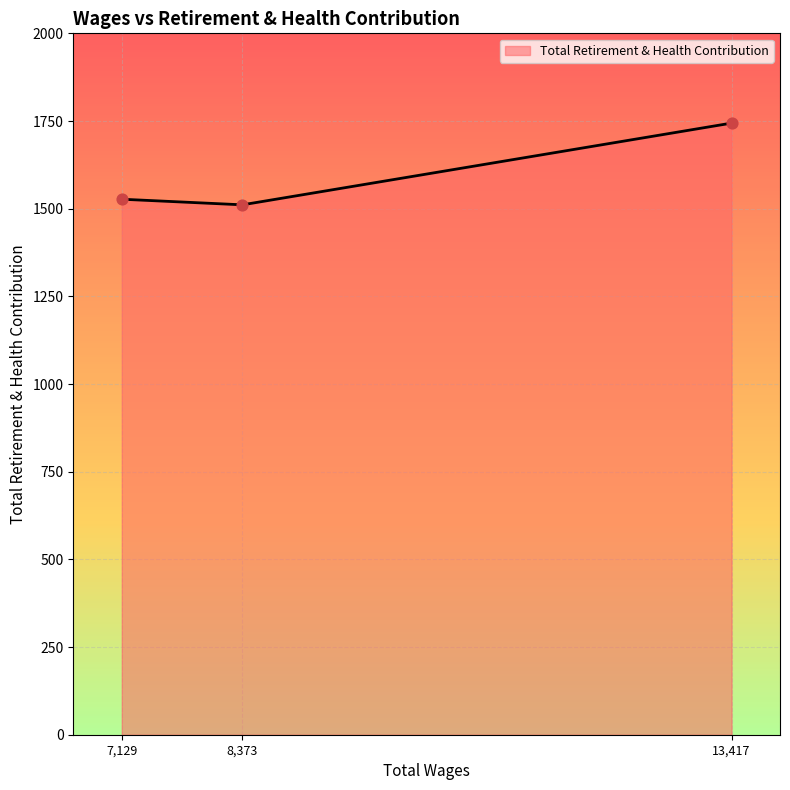

What is the ratio of the value at 8,373 to the value at 13,417?

0.9